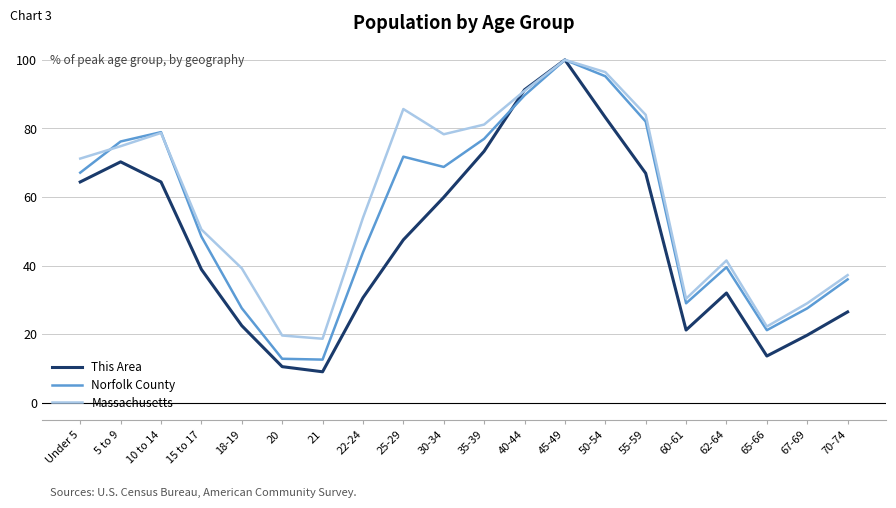

At which label does This Area reach its minimum?

21